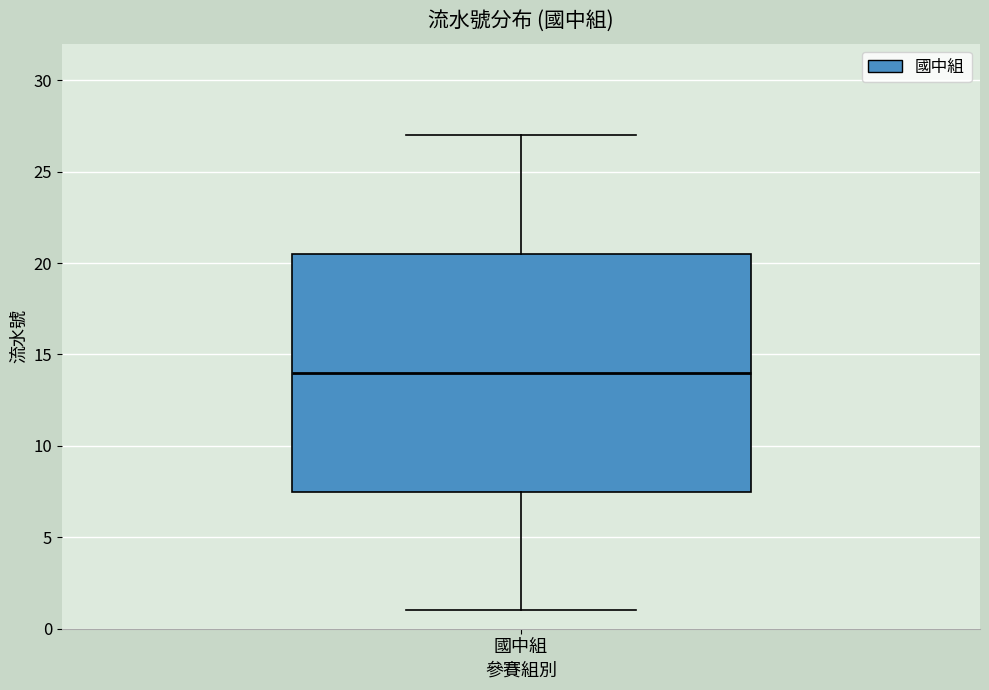

Where does the upper whisker of the box for 國中組 end on the y-axis? The values are not printed on the chart, so give them approximately, as read against the axis.

27.0